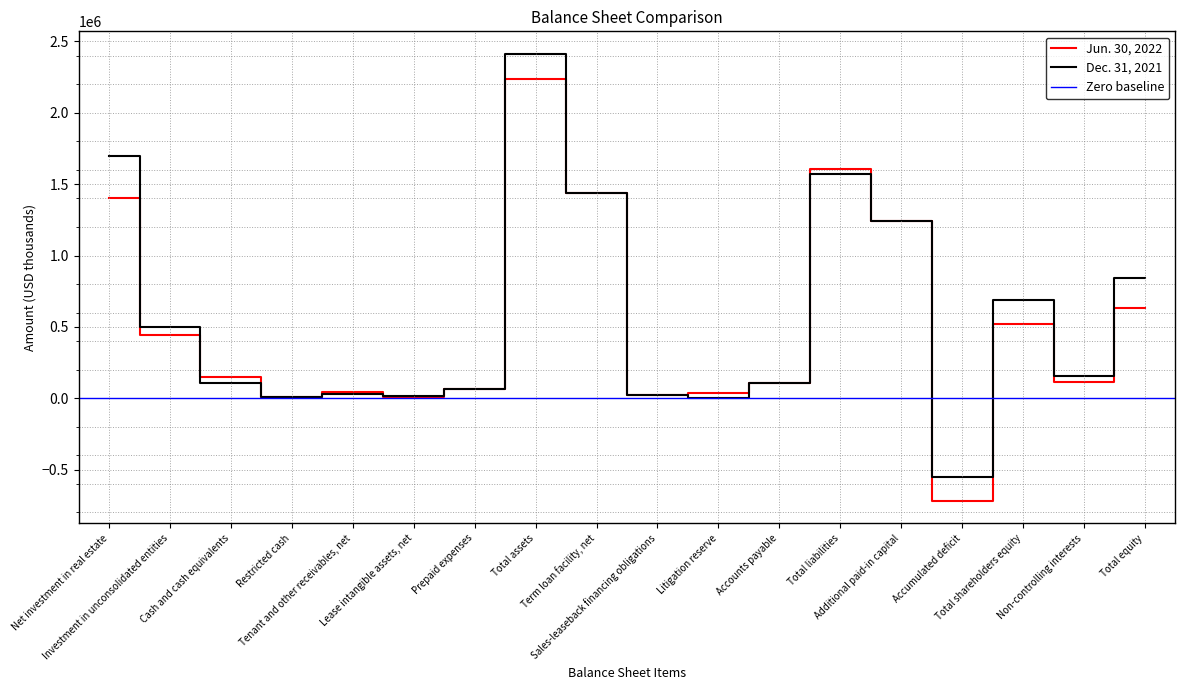

At which label is Jun. 30, 2022 closest to 759066?

Total equity